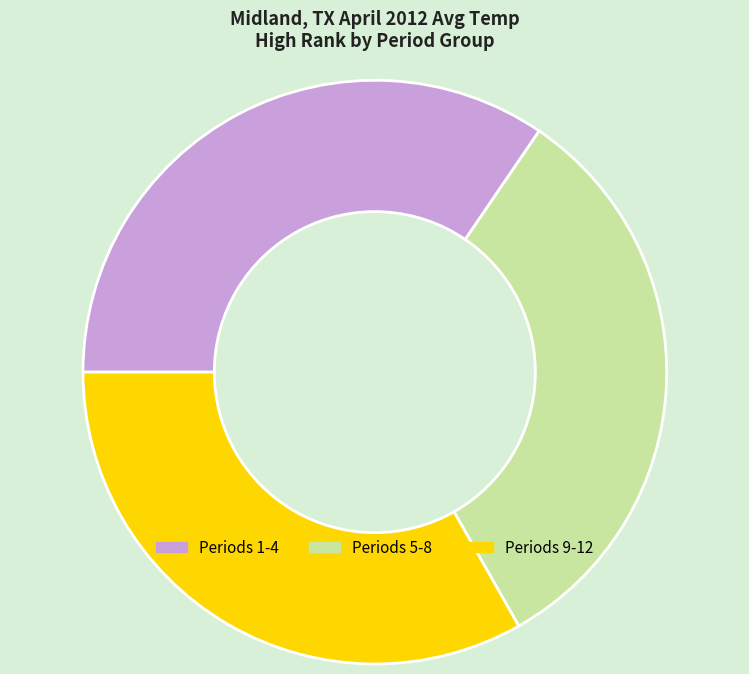

Is it true that Periods 5-8 is 32% of the pie?

True